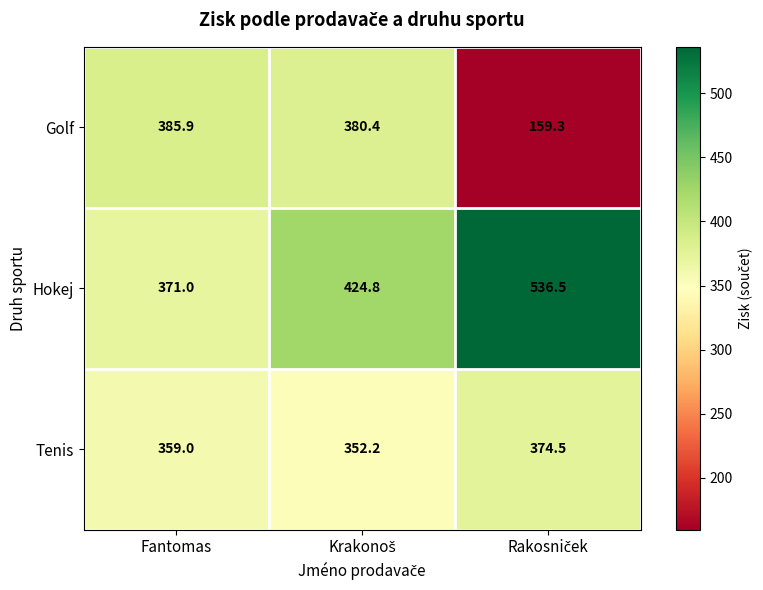

At Fantomas, list the series in order from smallest to largest.

Tenis, Hokej, Golf